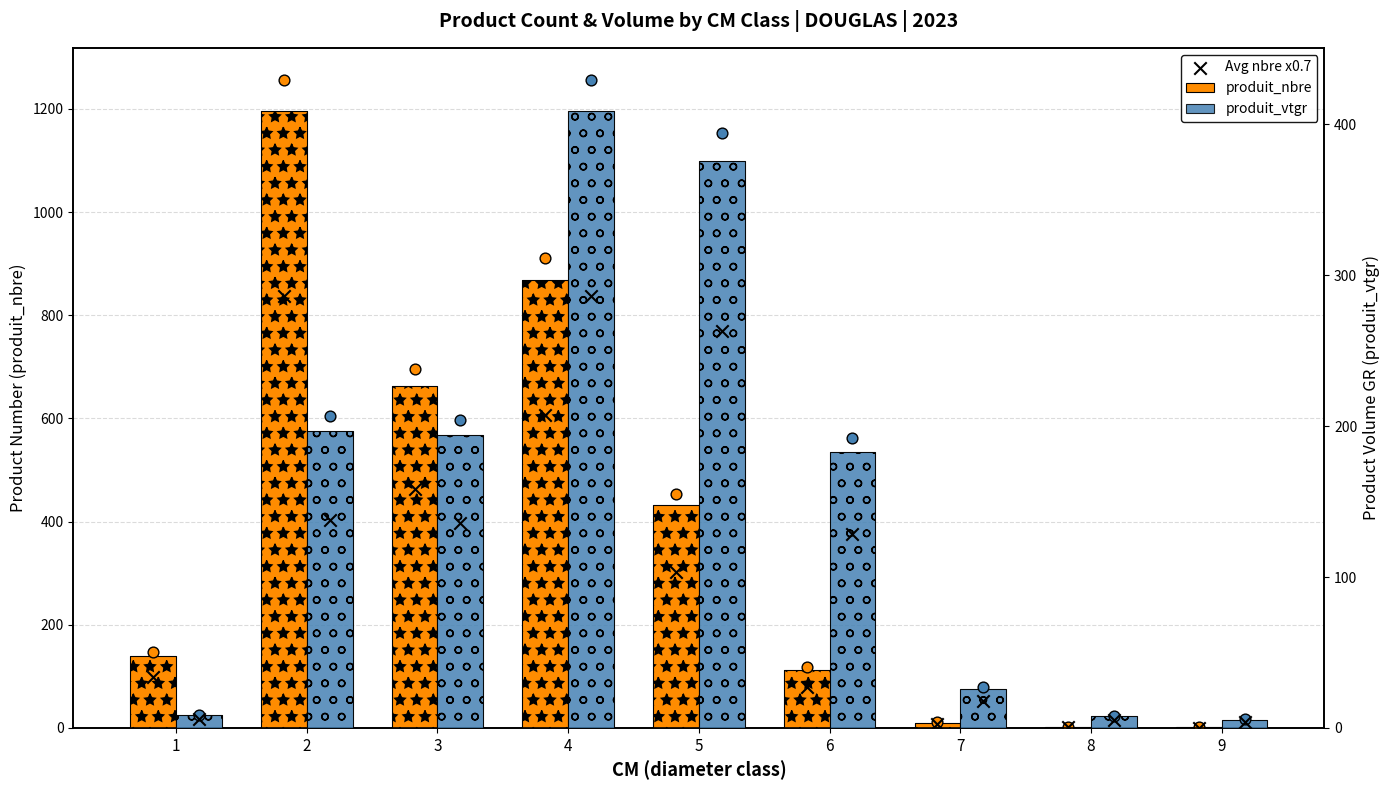

Is the value of Avg nbre x0.7 at 3 greater than the value of produit_nbre at 8?

Yes